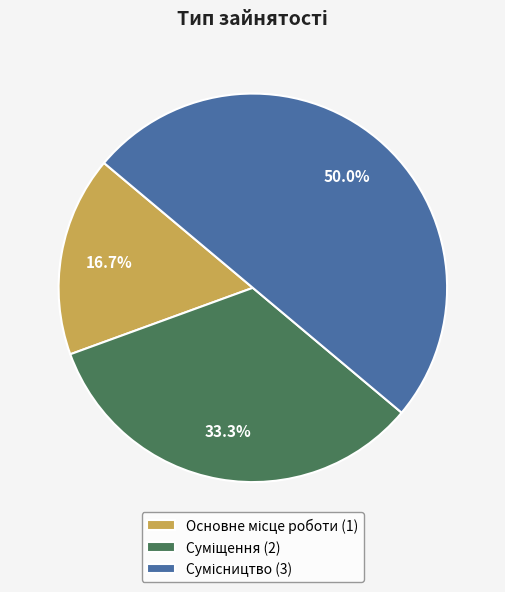

How many slices are in this pie chart?

3